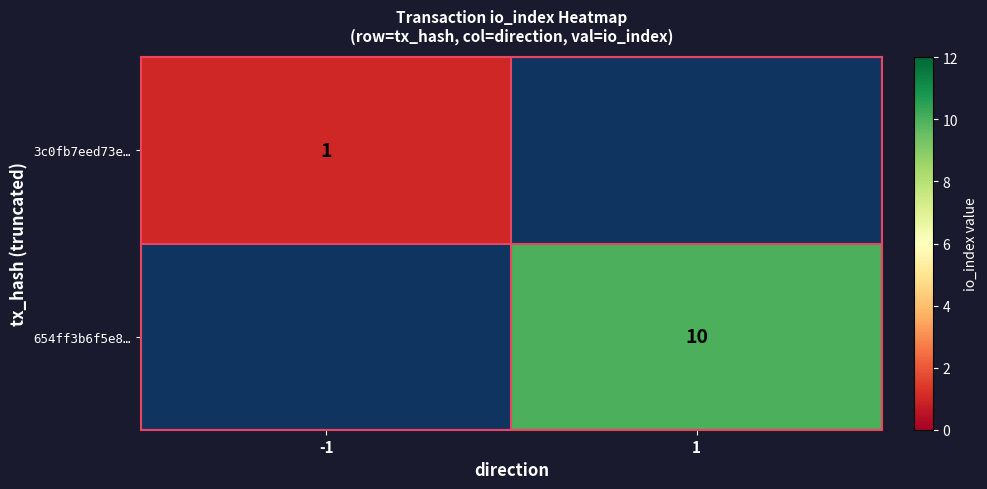

What is the maximum value shown in the chart?

10.0